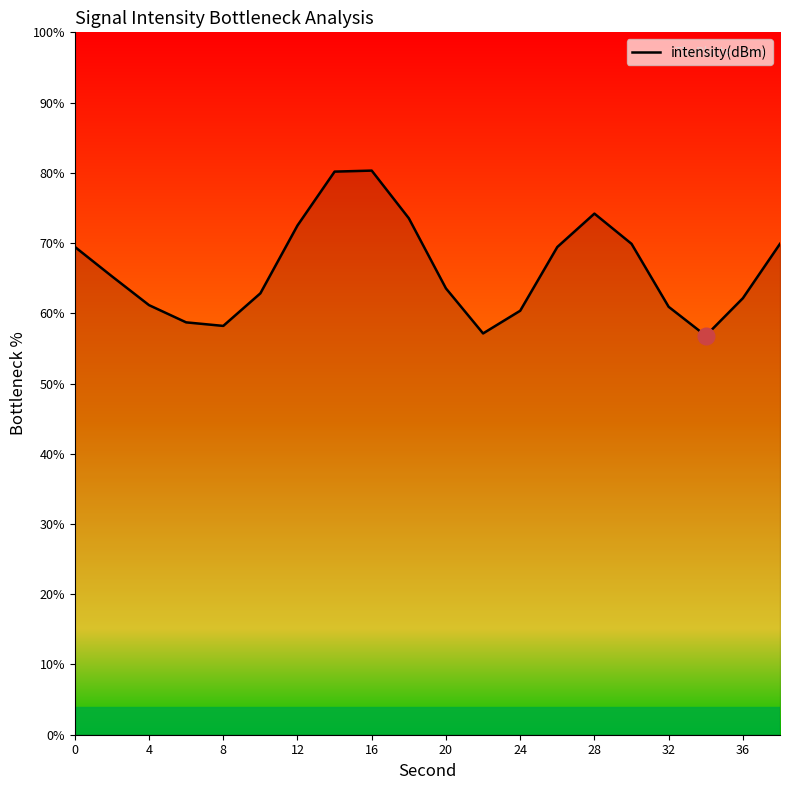

What is the minimum value shown in the chart?

56.8